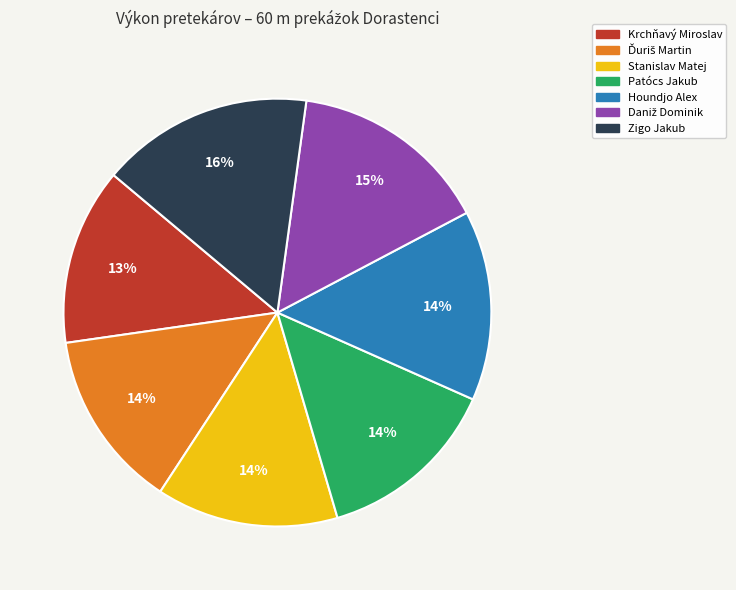

To the nearest percent, what percentage of the pie is Houndjo Alex?

14%